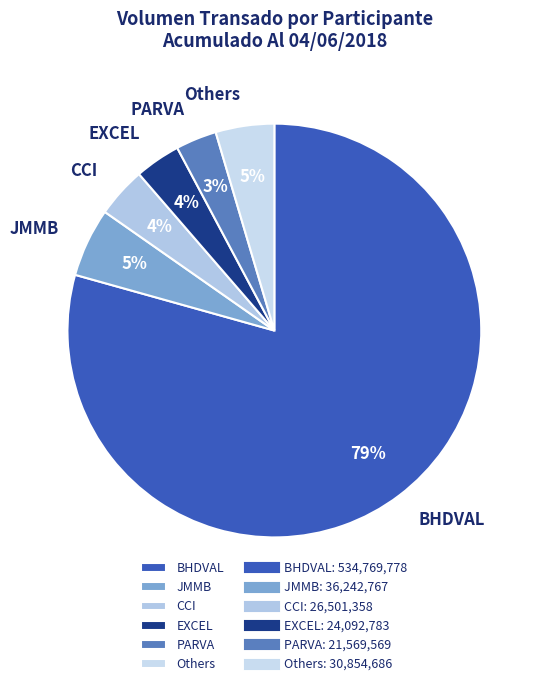

Is it true that EXCEL is 4% of the pie?

True